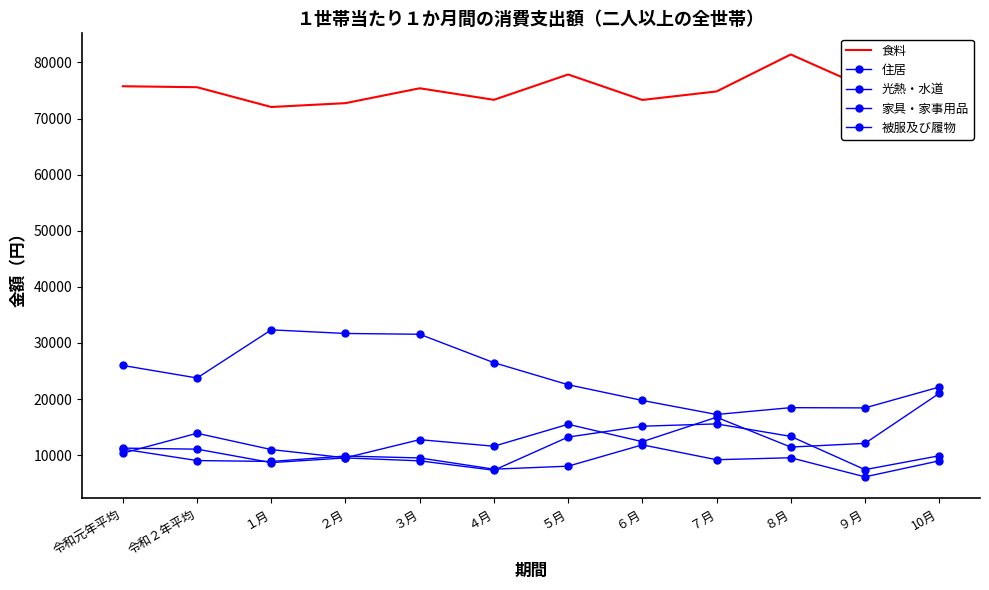

What is the value of the 住居 point at the 3rd from the left?

11001